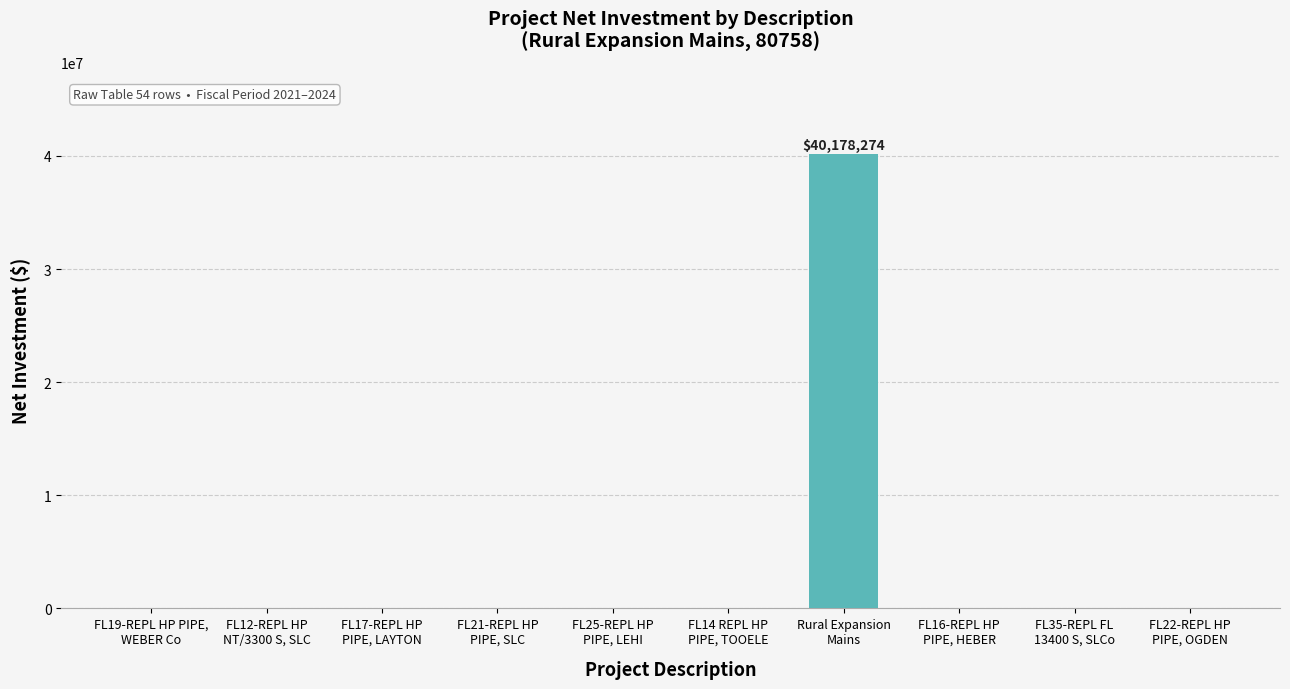

What is the maximum value shown in the chart?

40178274